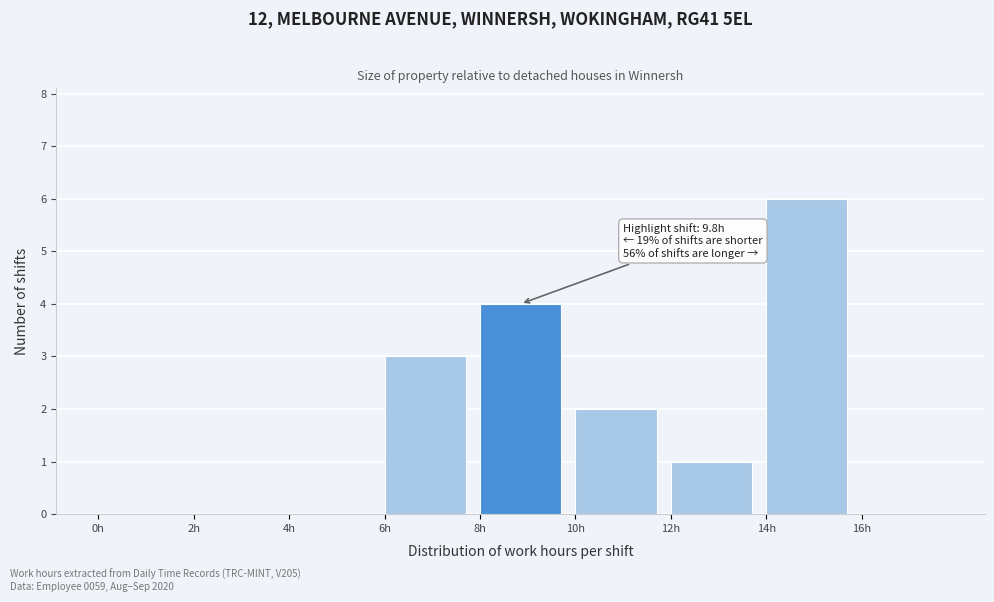

Which range on the x-axis has the tallest bar?

14 to 16